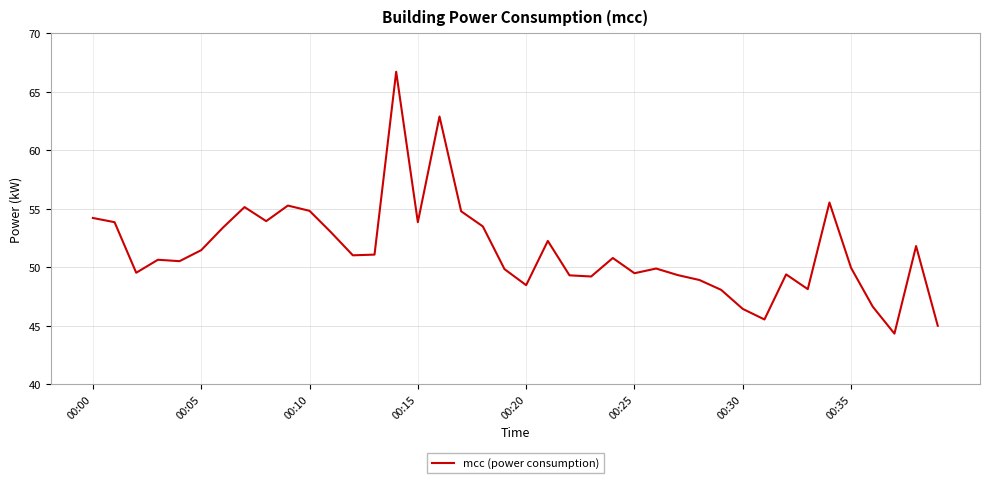

What is the smallest value displayed?

44.3